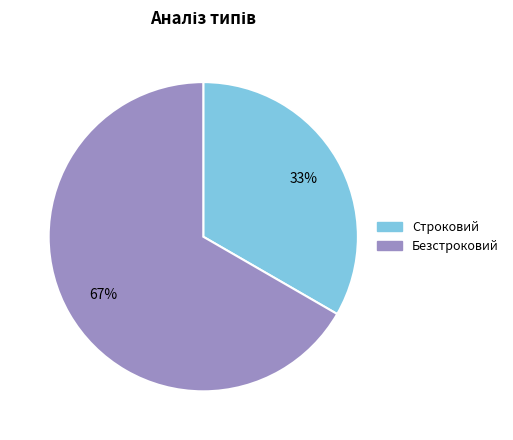

To the nearest percent, what percentage of the pie is Строковий?

33%